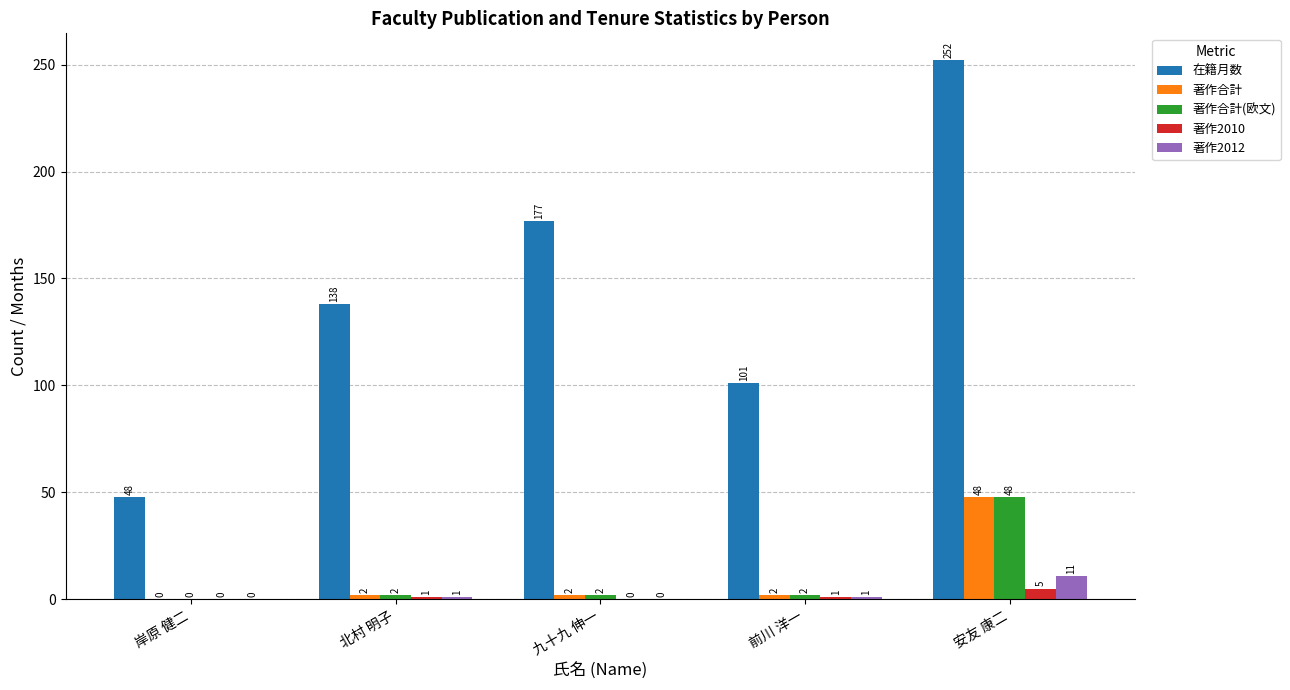

True or false: 著作合計(欧文) has a value of 2 at 九十九 伸一.

True